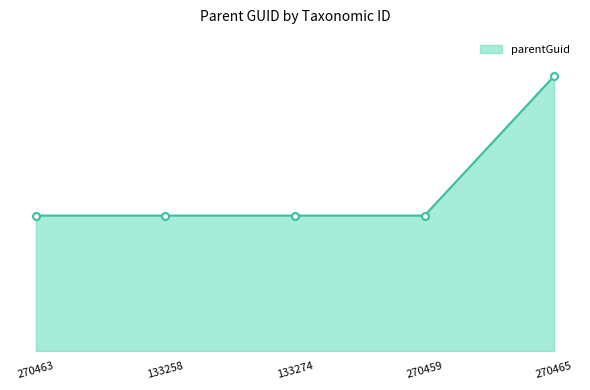

The value at 270465 is 76756. True or false?

False